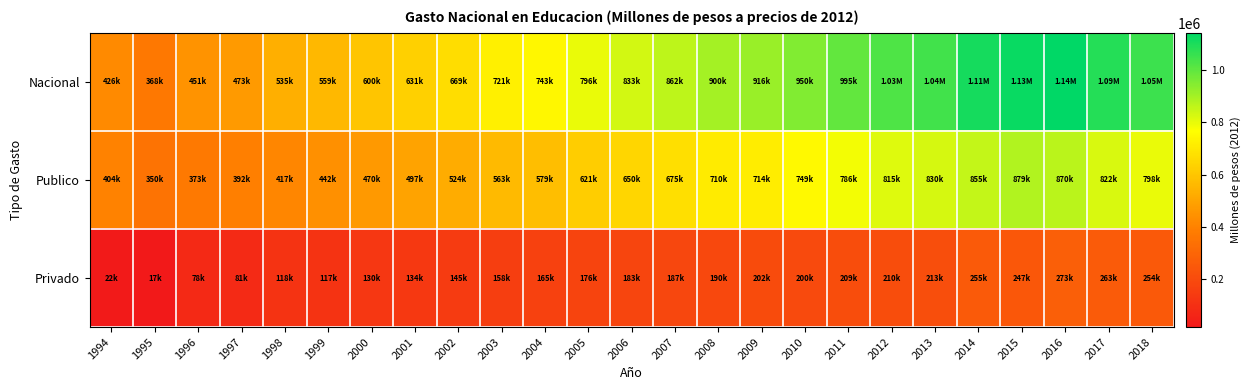

At which category is the sum across all series the highest?

2016